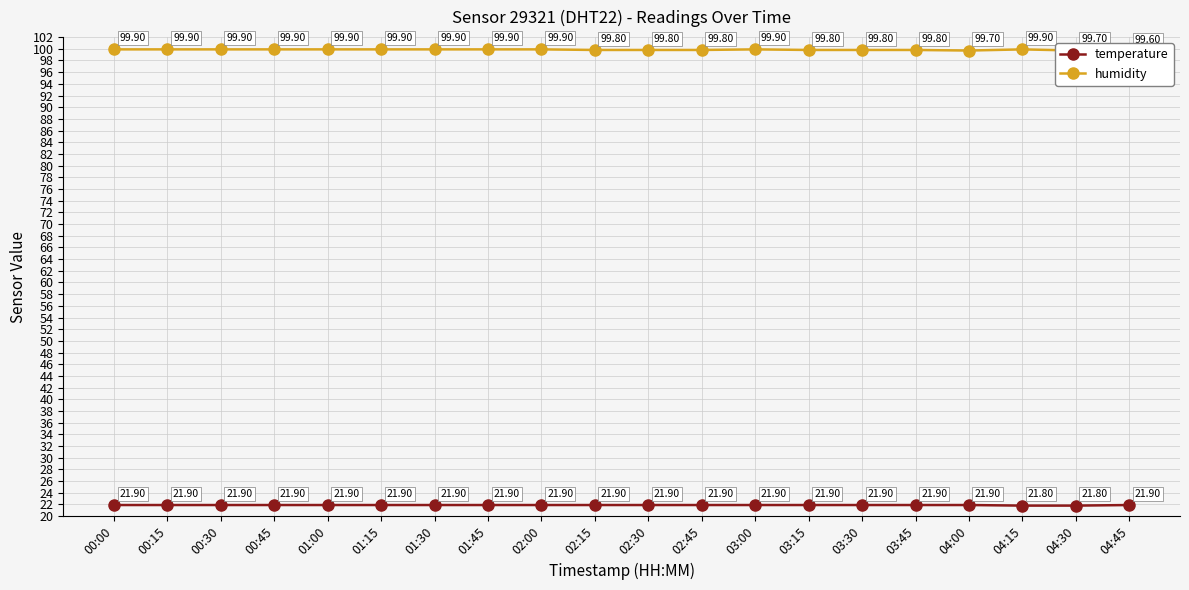

Reading left to right, extract all data points from this chart.

temperature: 00:00=21.9	00:15=21.9	00:30=21.9	00:45=21.9	01:00=21.9	01:15=21.9	01:30=21.9	01:45=21.9	02:00=21.9	02:15=21.9	02:30=21.9	02:45=21.9	03:00=21.9	03:15=21.9	03:30=21.9	03:45=21.9	04:00=21.9	04:15=21.8	04:30=21.8	04:45=21.9
humidity: 00:00=99.9	00:15=99.9	00:30=99.9	00:45=99.9	01:00=99.9	01:15=99.9	01:30=99.9	01:45=99.9	02:00=99.9	02:15=99.8	02:30=99.8	02:45=99.8	03:00=99.9	03:15=99.8	03:30=99.8	03:45=99.8	04:00=99.7	04:15=99.9	04:30=99.7	04:45=99.6